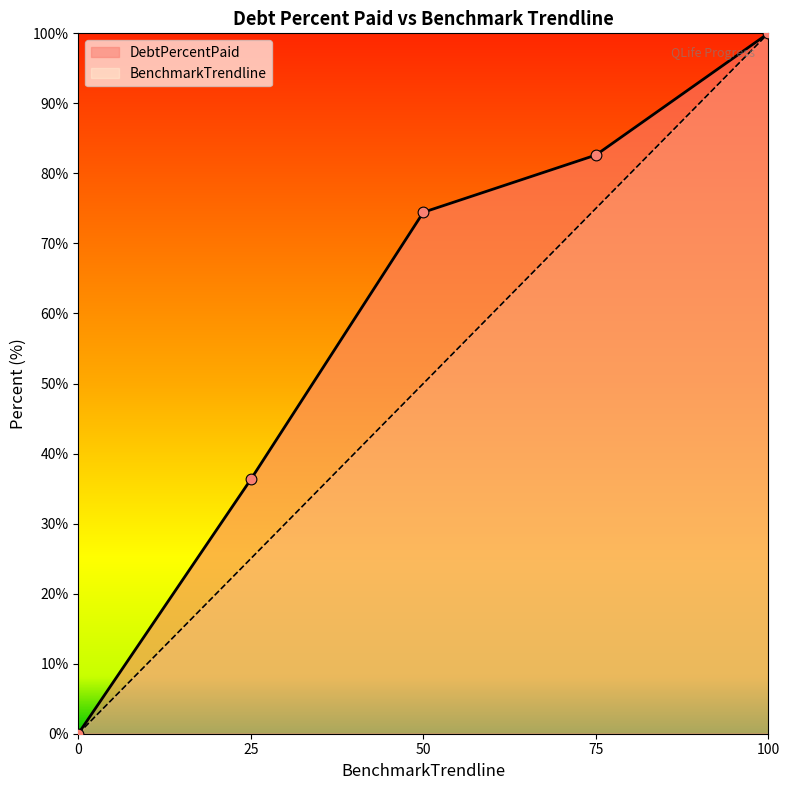

Which series contains the highest Y value?

DebtPercentPaid